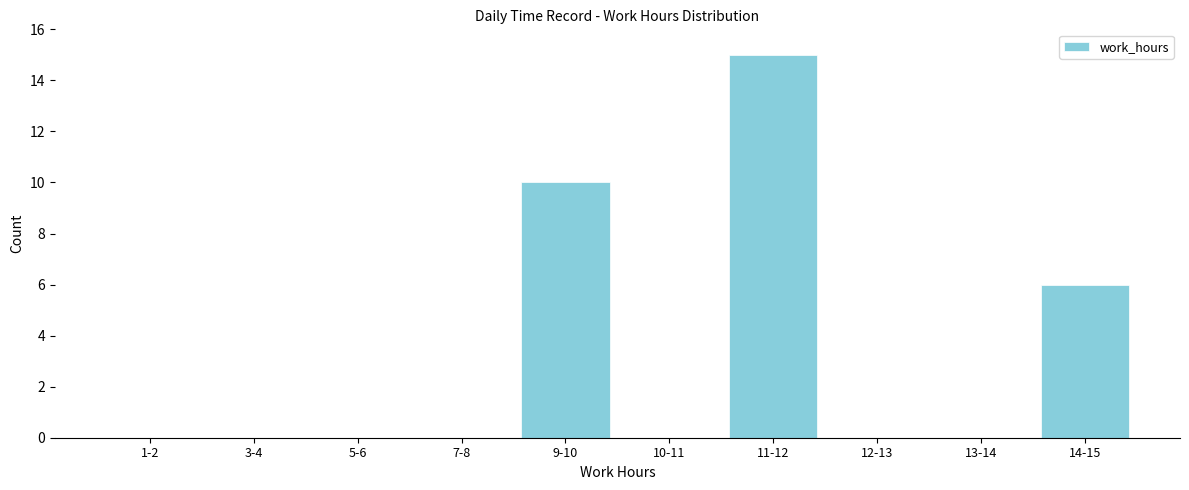

Reading left to right, extract all data points from this chart.

1-2=0	3-4=0	5-6=0	7-8=0	9-10=10	10-11=0	11-12=15	12-13=0	13-14=0	14-15=6